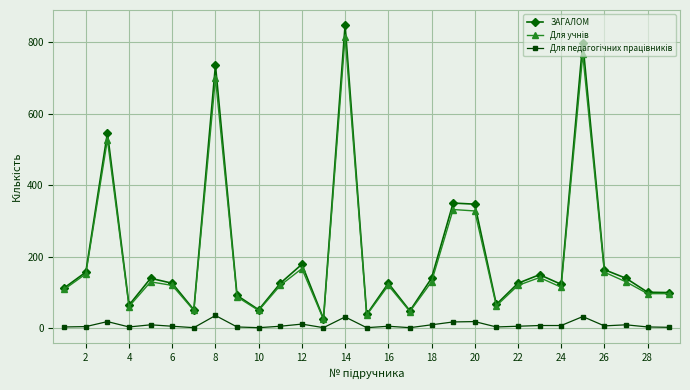

How many interior local peaks does the ЗАГАЛОМ series have?

9